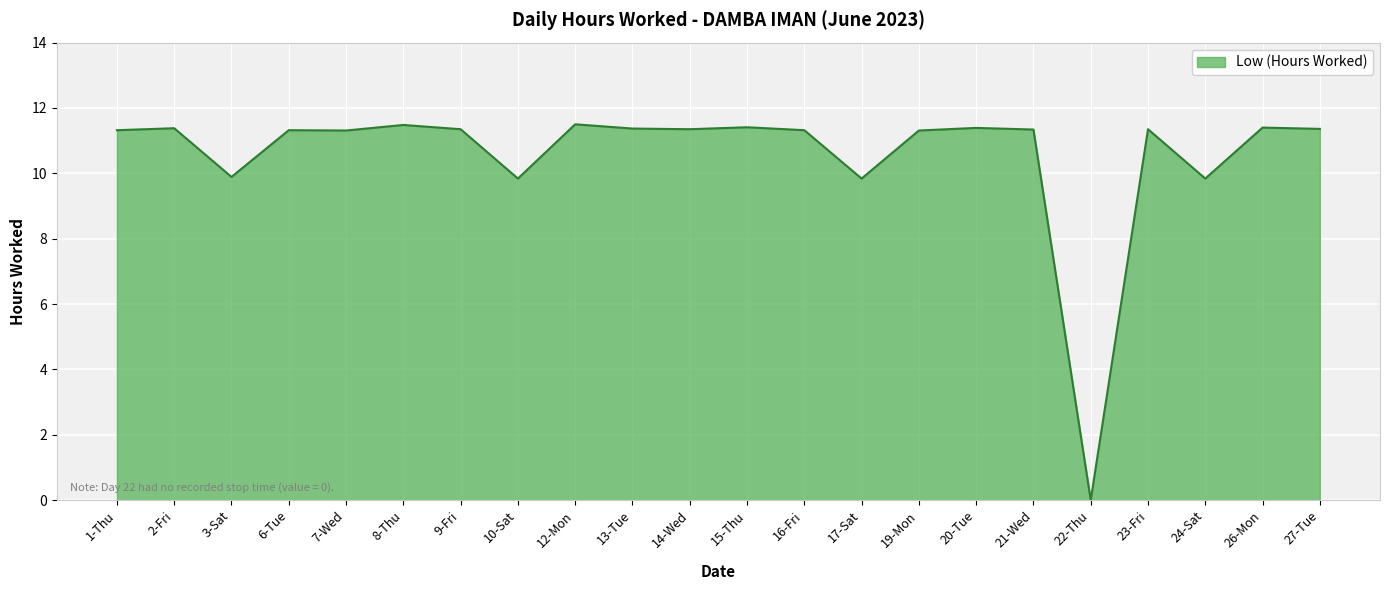

At which category does the chart reach its minimum across all series?

22-Thu